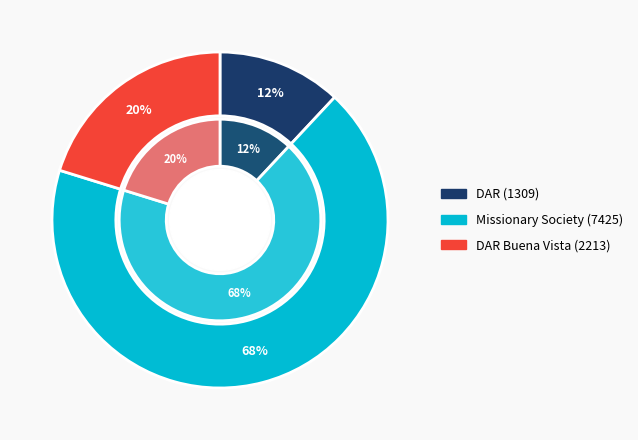

Which has a higher value, DAR Buena Vista (2213) or DAR (1309)?

DAR Buena Vista (2213)